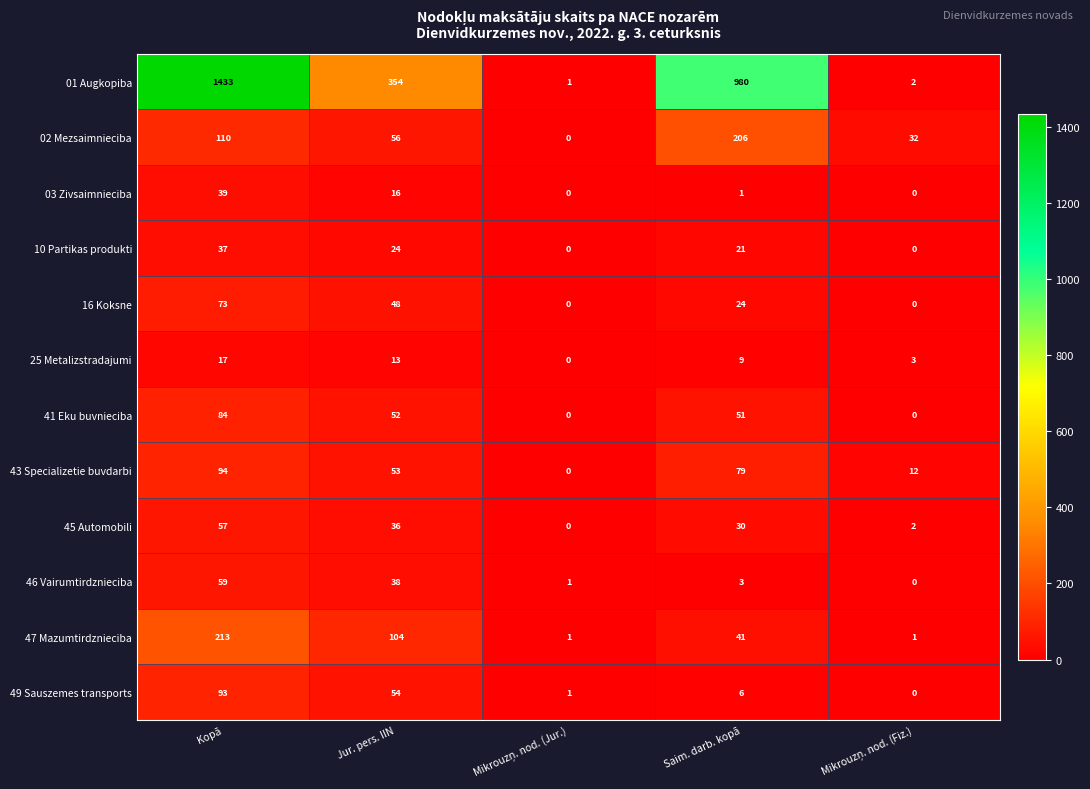

Read the 10 Partikas produkti value at Jur. pers. IIN, to the nearest 10.

20